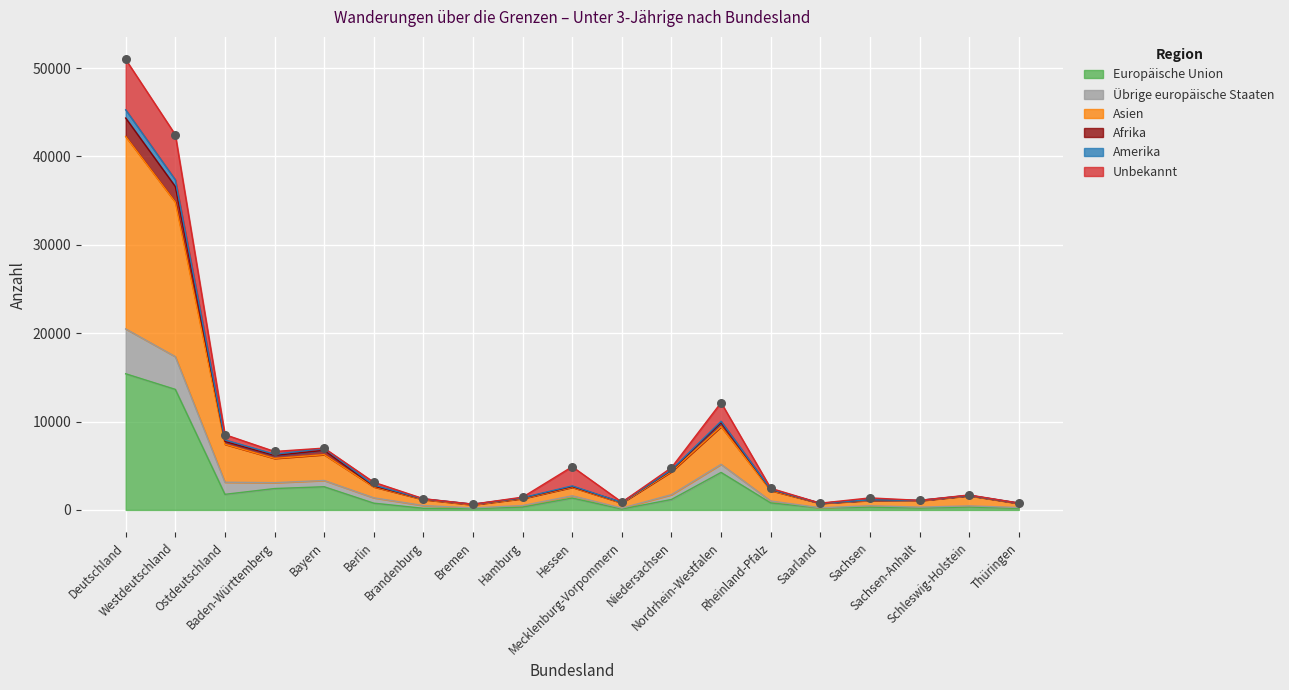

Which series reaches the minimum Y coordinate?

Europäische Union